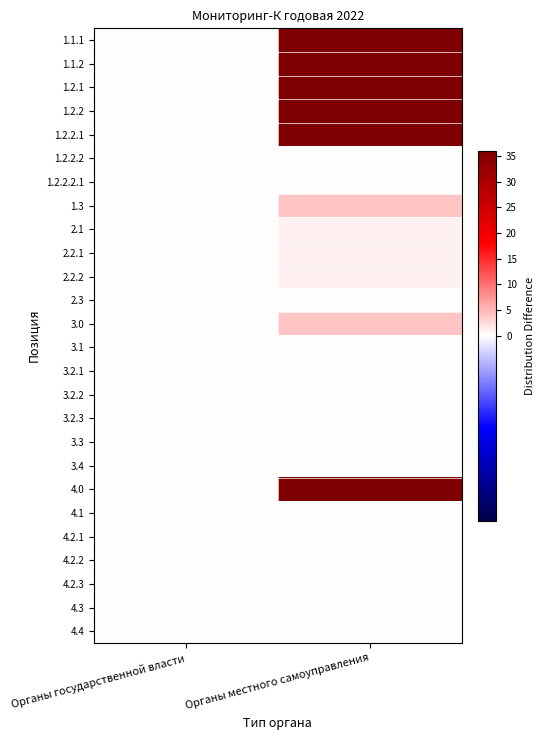

Reading right to left, list all the values displayed in this chart.

1.1.1: Органы местного самоуправления=36	Органы государственной власти=0
1.1.2: Органы местного самоуправления=36	Органы государственной власти=0
1.2.1: Органы местного самоуправления=36	Органы государственной власти=0
1.2.2: Органы местного самоуправления=36	Органы государственной власти=0
1.2.2.1: Органы местного самоуправления=36	Органы государственной власти=0
1.2.2.2: Органы местного самоуправления=0	Органы государственной власти=0
1.2.2.2.1: Органы местного самоуправления=0	Органы государственной власти=0
1.3: Органы местного самоуправления=4	Органы государственной власти=0
2.1: Органы местного самоуправления=1	Органы государственной власти=0
2.2.1: Органы местного самоуправления=1	Органы государственной власти=0
2.2.2: Органы местного самоуправления=1	Органы государственной власти=0
2.3: Органы местного самоуправления=0	Органы государственной власти=0
3.0: Органы местного самоуправления=4	Органы государственной власти=0
3.1: Органы местного самоуправления=0	Органы государственной власти=0
3.2.1: Органы местного самоуправления=0	Органы государственной власти=0
3.2.2: Органы местного самоуправления=0	Органы государственной власти=0
3.2.3: Органы местного самоуправления=0	Органы государственной власти=0
3.3: Органы местного самоуправления=0	Органы государственной власти=0
3.4: Органы местного самоуправления=0	Органы государственной власти=0
4.0: Органы местного самоуправления=36	Органы государственной власти=0
4.1: Органы местного самоуправления=0	Органы государственной власти=0
4.2.1: Органы местного самоуправления=0	Органы государственной власти=0
4.2.2: Органы местного самоуправления=0	Органы государственной власти=0
4.2.3: Органы местного самоуправления=0	Органы государственной власти=0
4.3: Органы местного самоуправления=0	Органы государственной власти=0
4.4: Органы местного самоуправления=0	Органы государственной власти=0